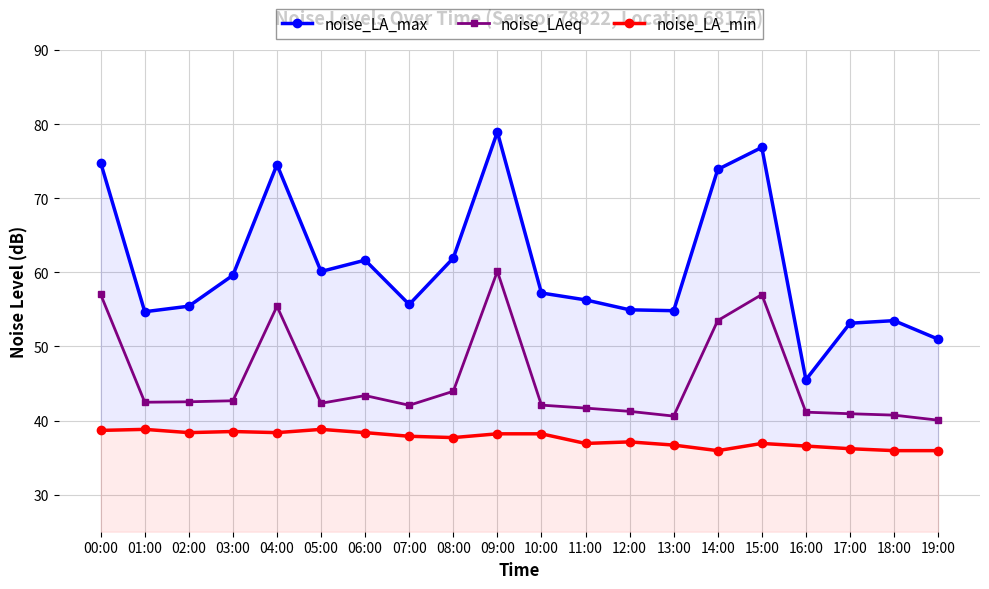

Reading left to right, transcribe all the data shown in this chart.

noise_LA_max: 74.8	54.7	55.4	59.6	74.5	60.1	61.6	55.7	61.9	78.9	57.2	56.3	54.9	54.8	73.9	76.8	45.5	53.1	53.5	51.0
noise_LAeq: 57.0	42.5	42.5	42.7	55.4	42.3	43.4	42.1	44.0	60.1	42.1	41.7	41.2	40.6	53.5	57.0	41.1	40.9	40.7	40.0
noise_LA_min: 38.7	38.8	38.4	38.5	38.4	38.8	38.4	37.9	37.7	38.2	38.2	36.9	37.1	36.7	35.9	36.9	36.6	36.2	35.9	35.9